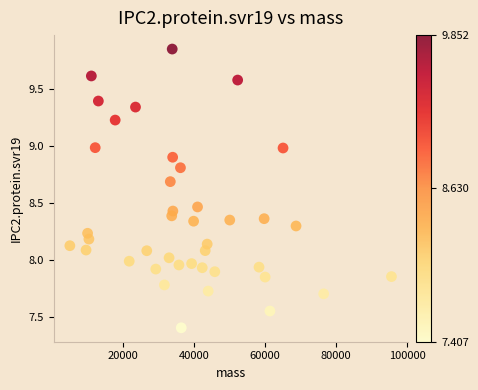

What is the range of Y values (max minus min)?

2.4